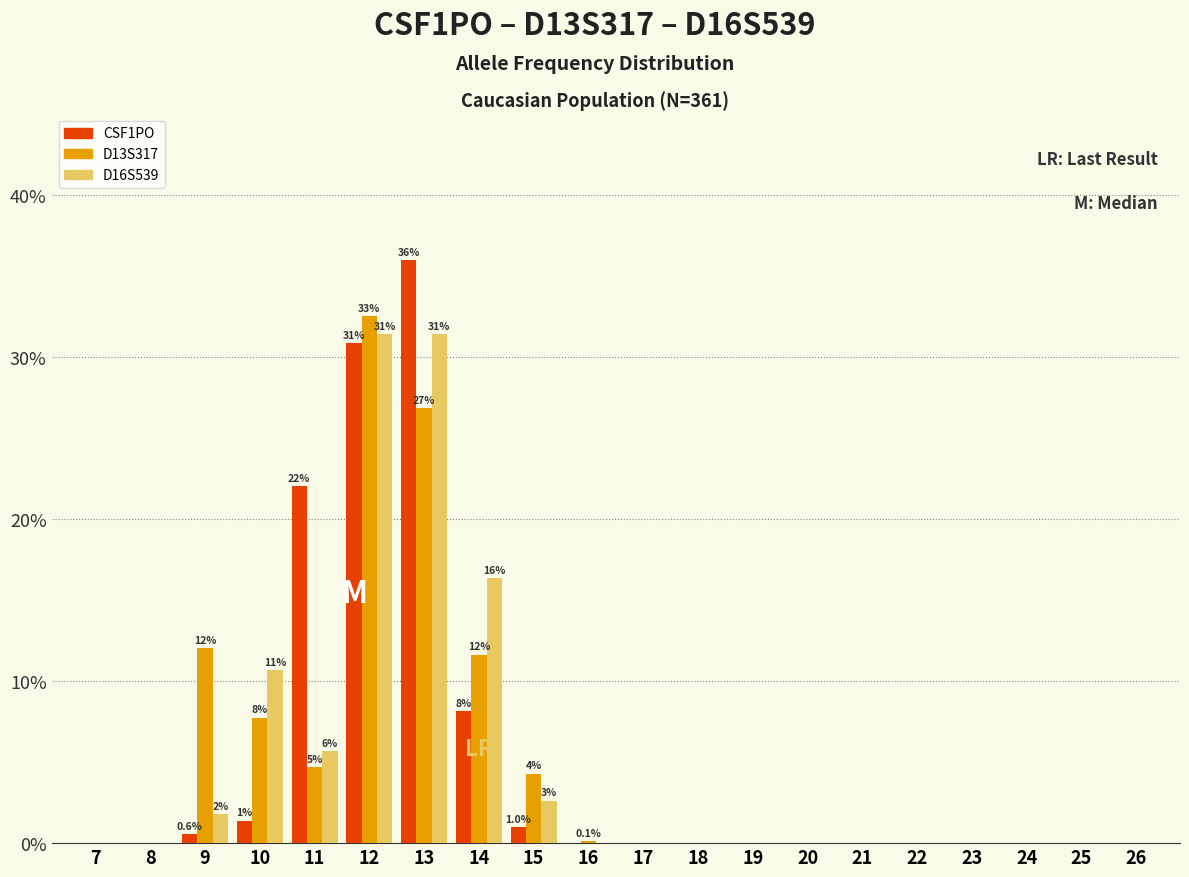

What are all the series names shown in the legend?

CSF1PO, D13S317, D16S539